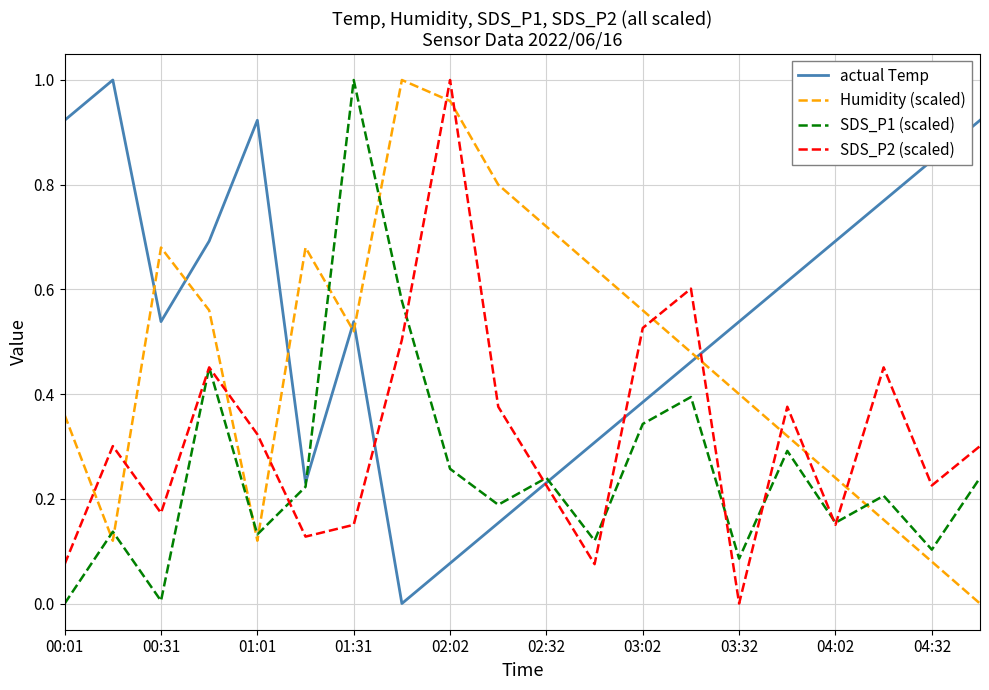

True or false: actual Temp and Humidity (scaled) intersect in this chart.

True